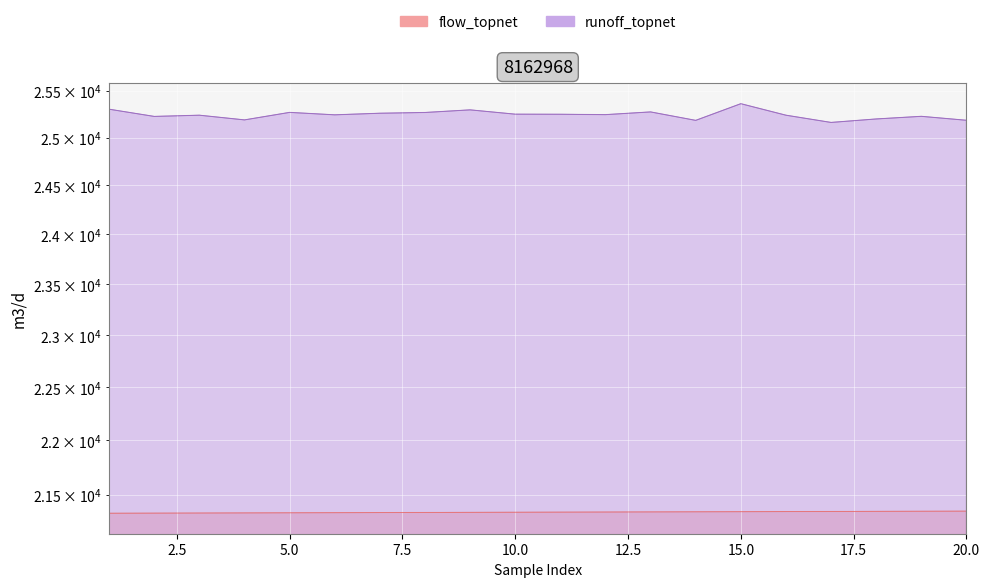

At which label is runoff_topnet closest to 25261?

7